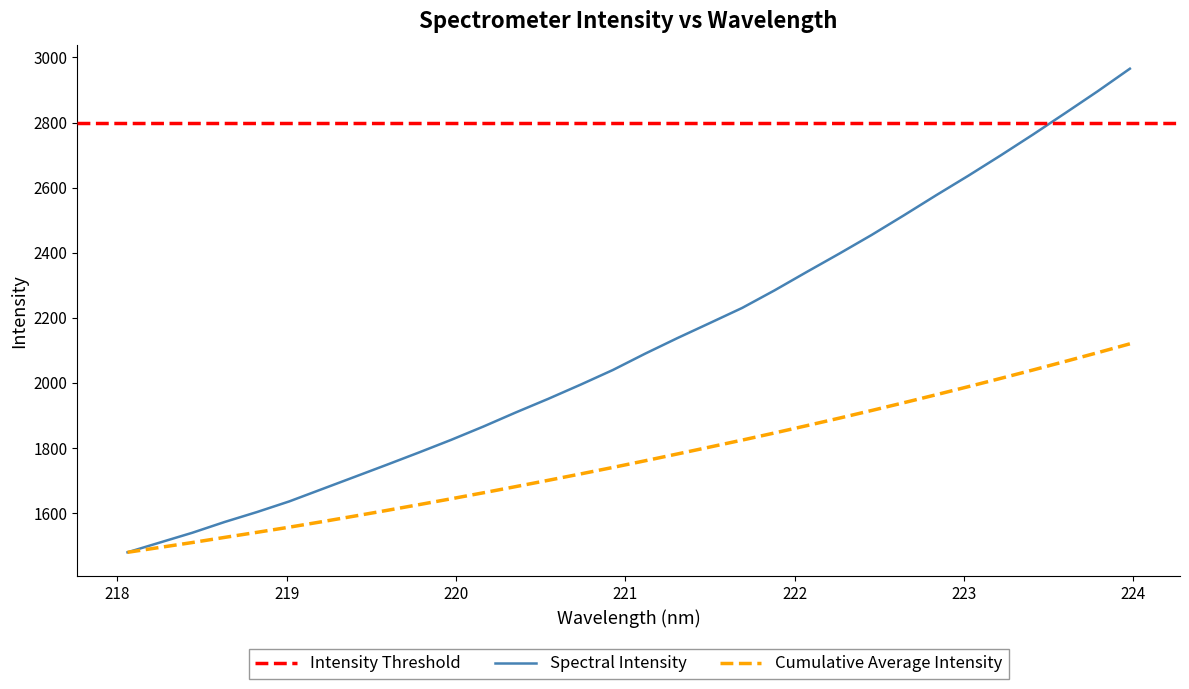

What is the maximum value for Spectral Intensity?

2965.6